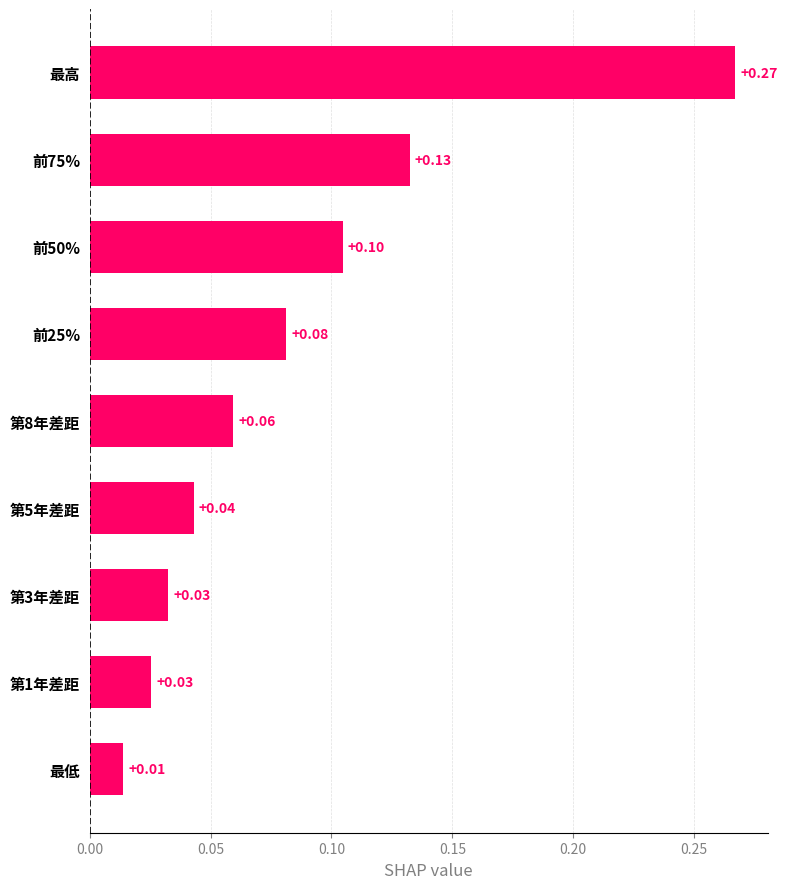

What is the difference between the maximum and second lowest values?

0.2